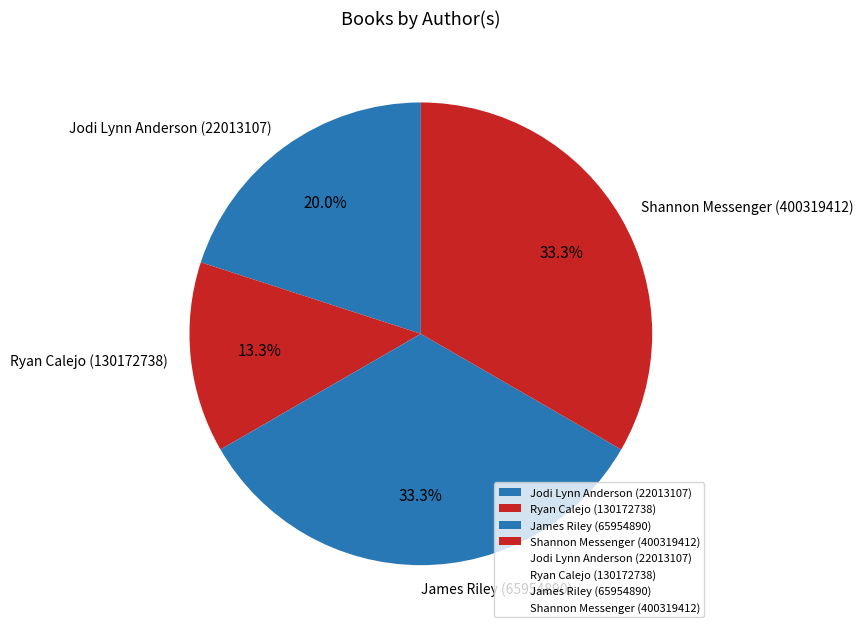

Which has a higher value, Ryan Calejo (130172738) or Jodi Lynn Anderson (22013107)?

Jodi Lynn Anderson (22013107)